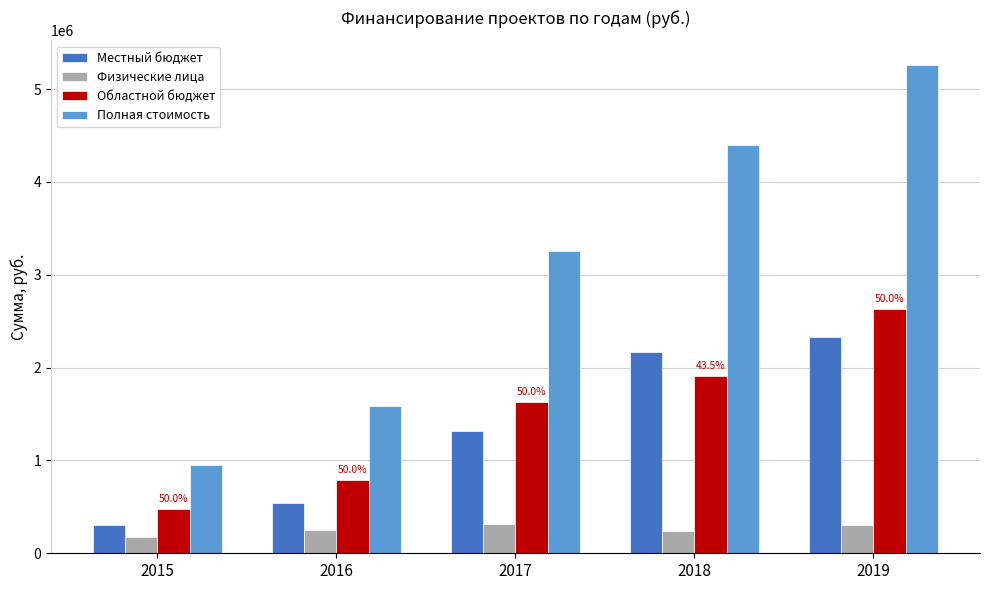

Where is Местный бюджет nearest to the value 1315842?

2017